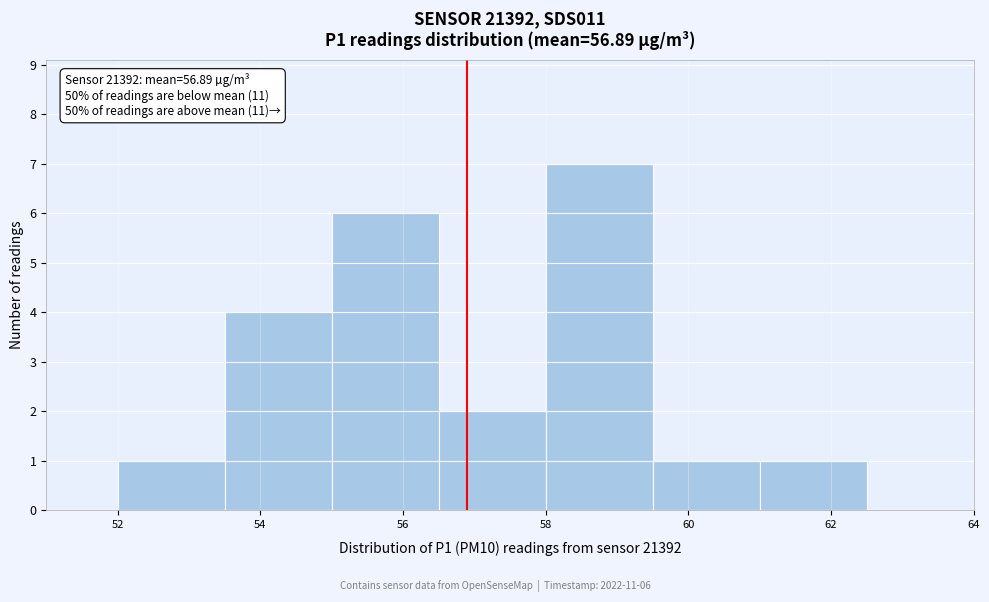

Over which range of the x-axis is the bar tallest?

58.0 to 59.5